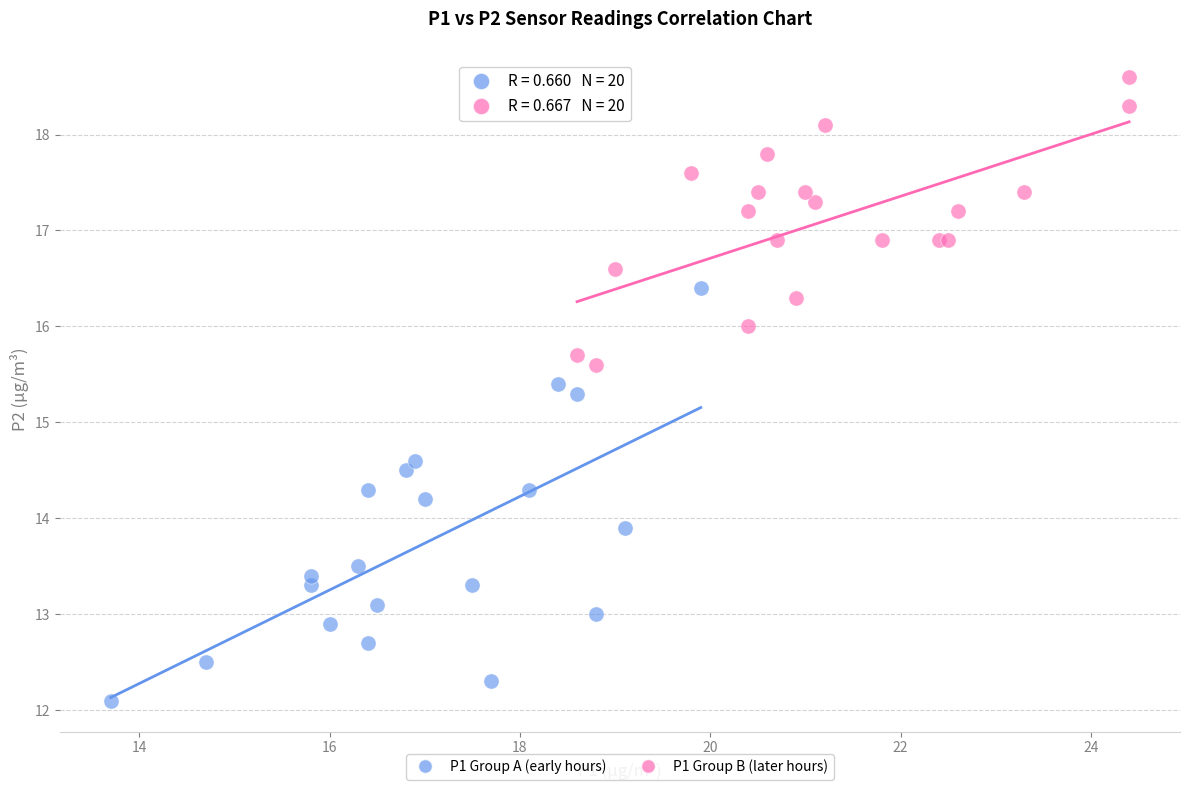

Which series contains the highest Y value?

P1 Group B (later hours)